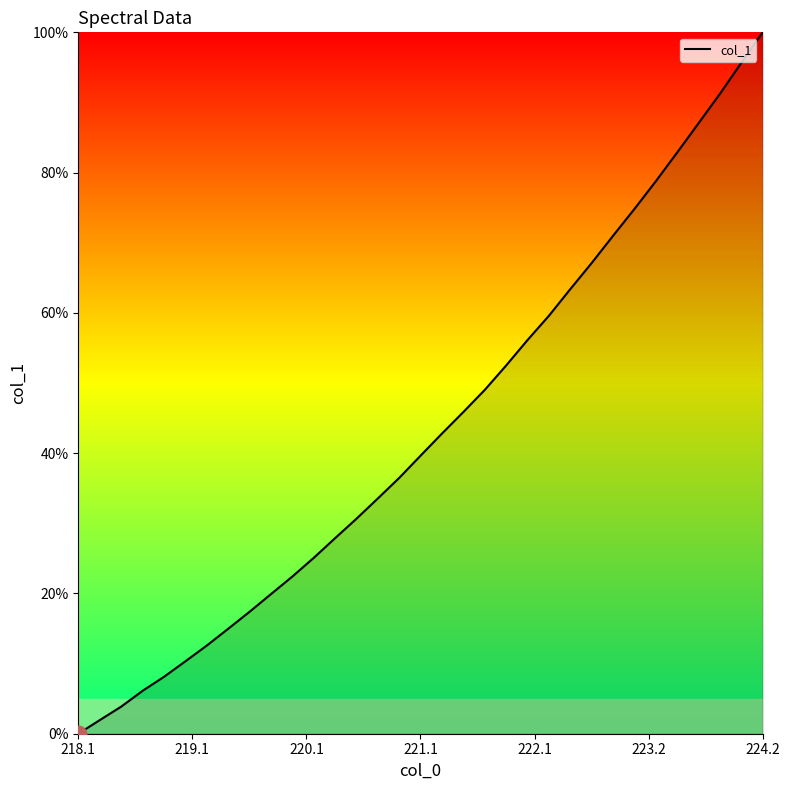

What is the difference between the maximum and minimum values?

100.0